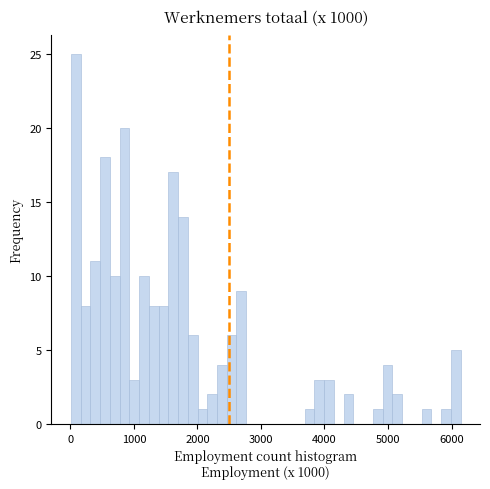

Around what value on the x-axis is the tallest bar? Give the approximate position of its centre, as read against the axis.

100